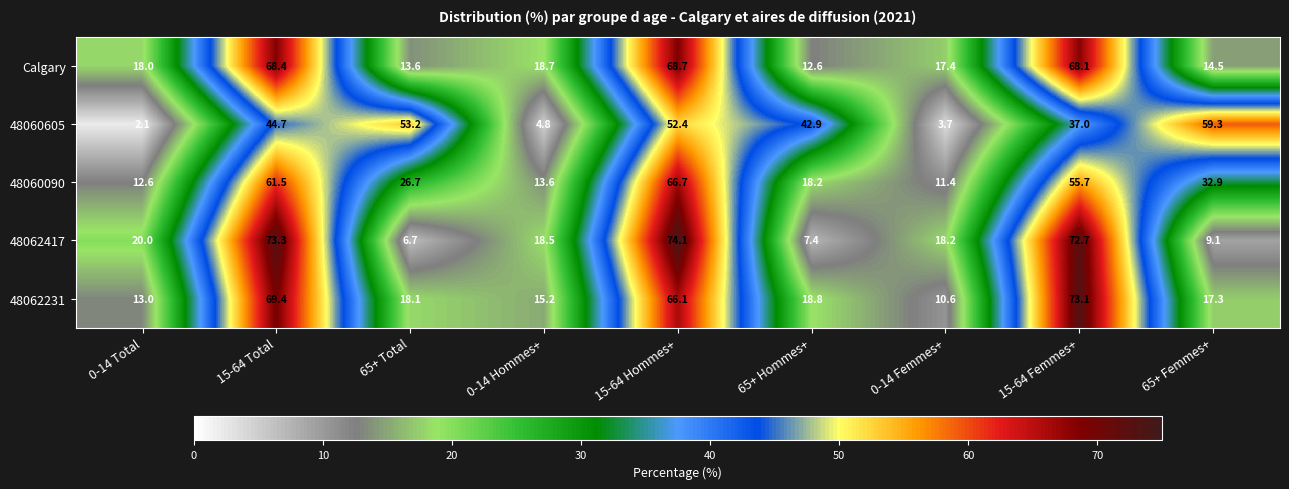

What value does the 48062231 series have at 15-64 Hommes+?

66.1